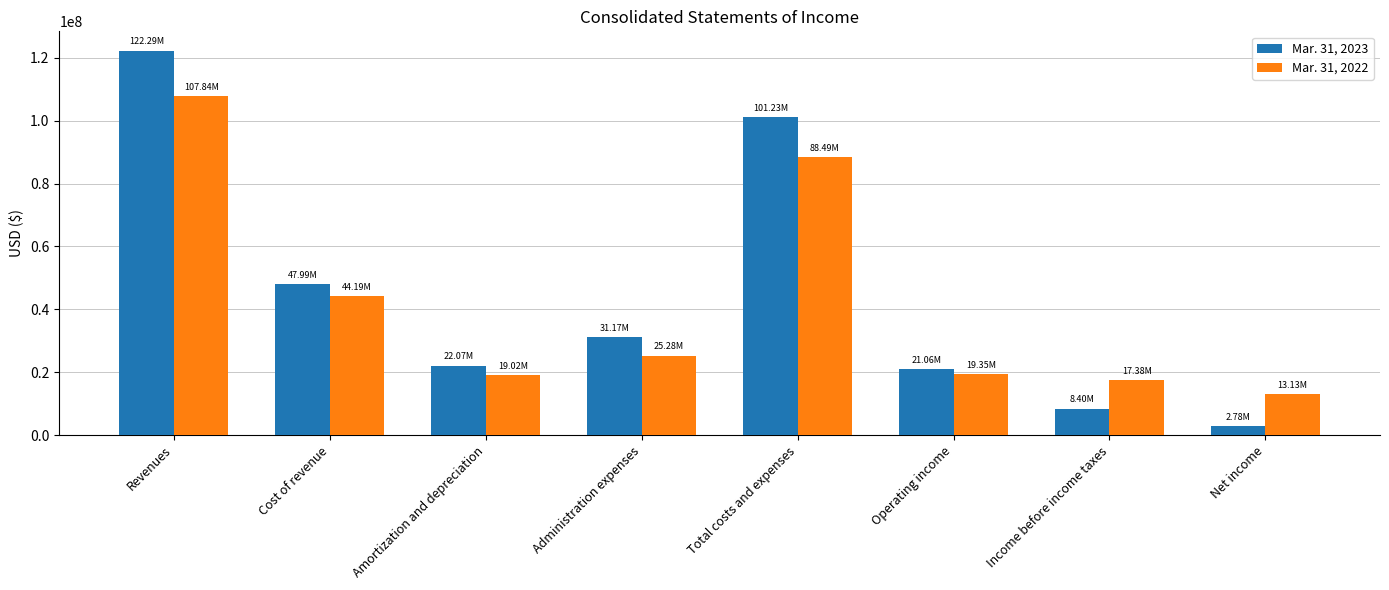

Is it true that Mar. 31, 2022 equals 3952117 at Amortization and depreciation?

False